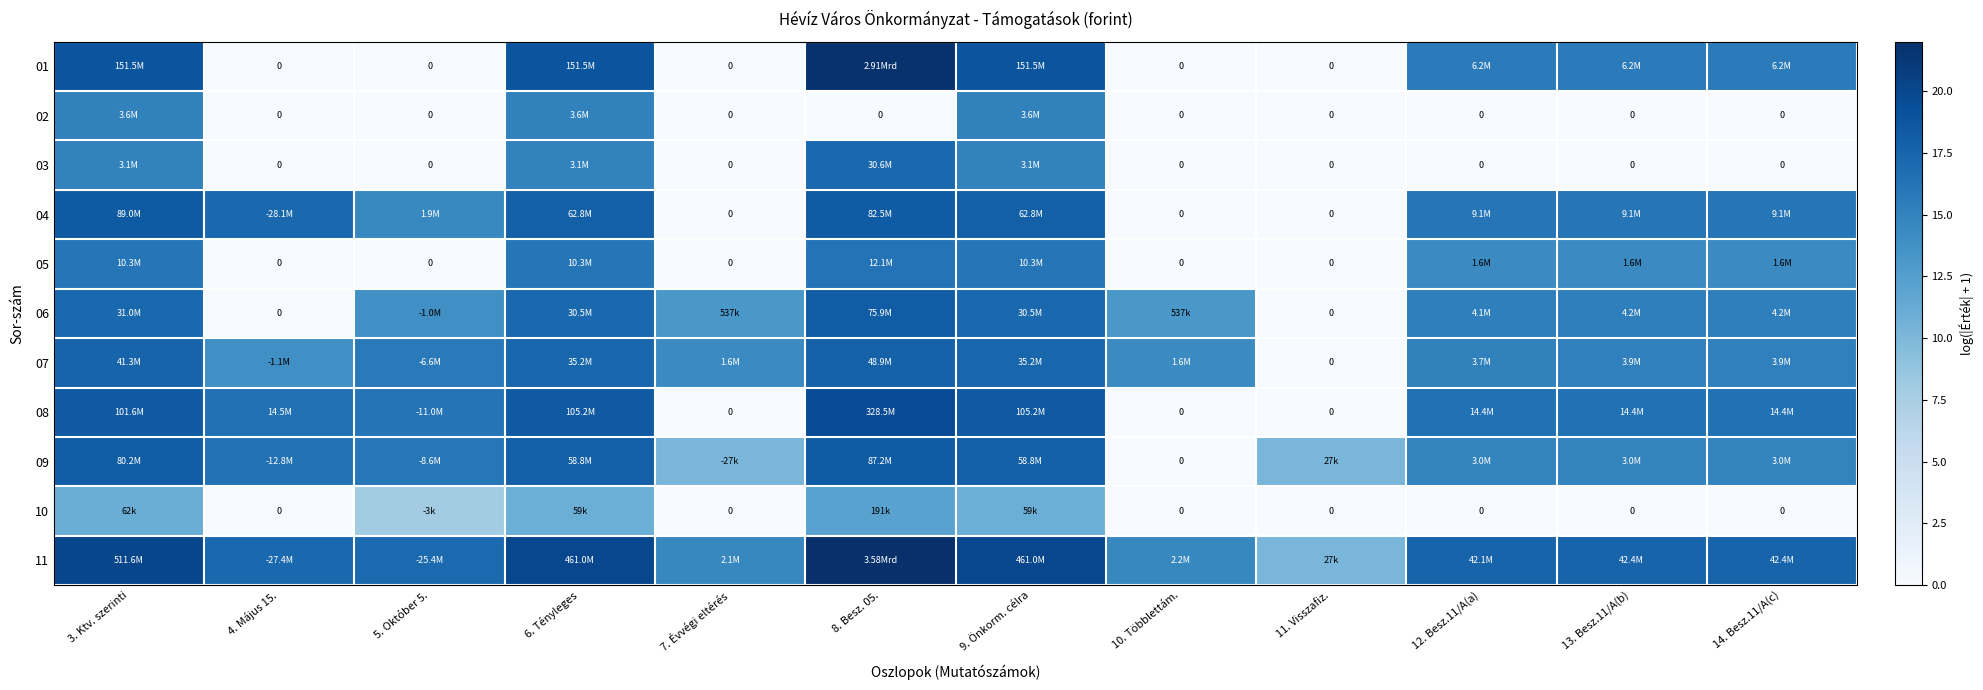

Is the value of 01 at 5. Október 5. greater than the value of 11 at 5. Október 5.?

No